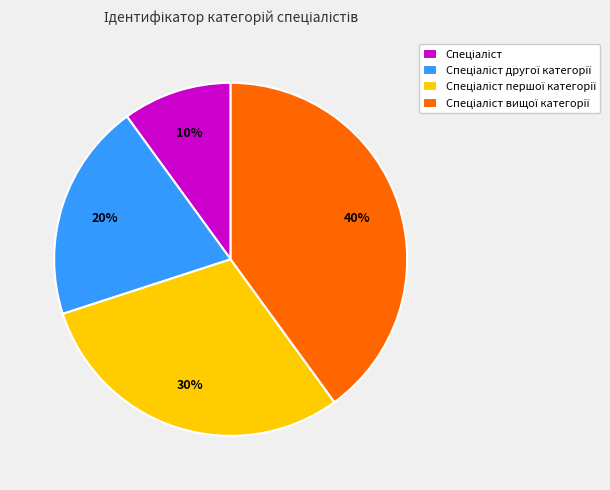

Is there a majority slice in this chart?

No